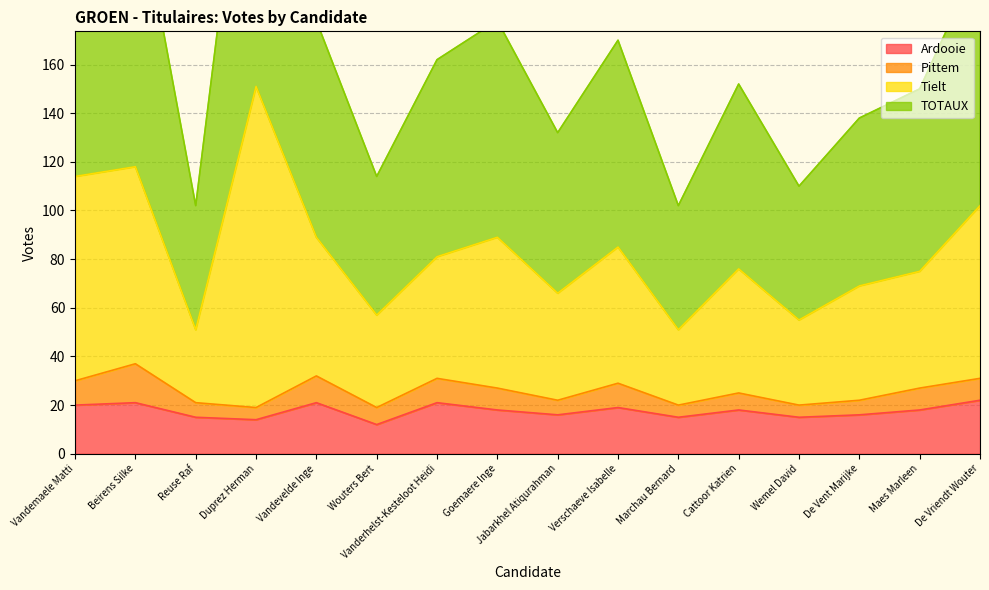

Which series has the widest spread of values?

TOTAUX